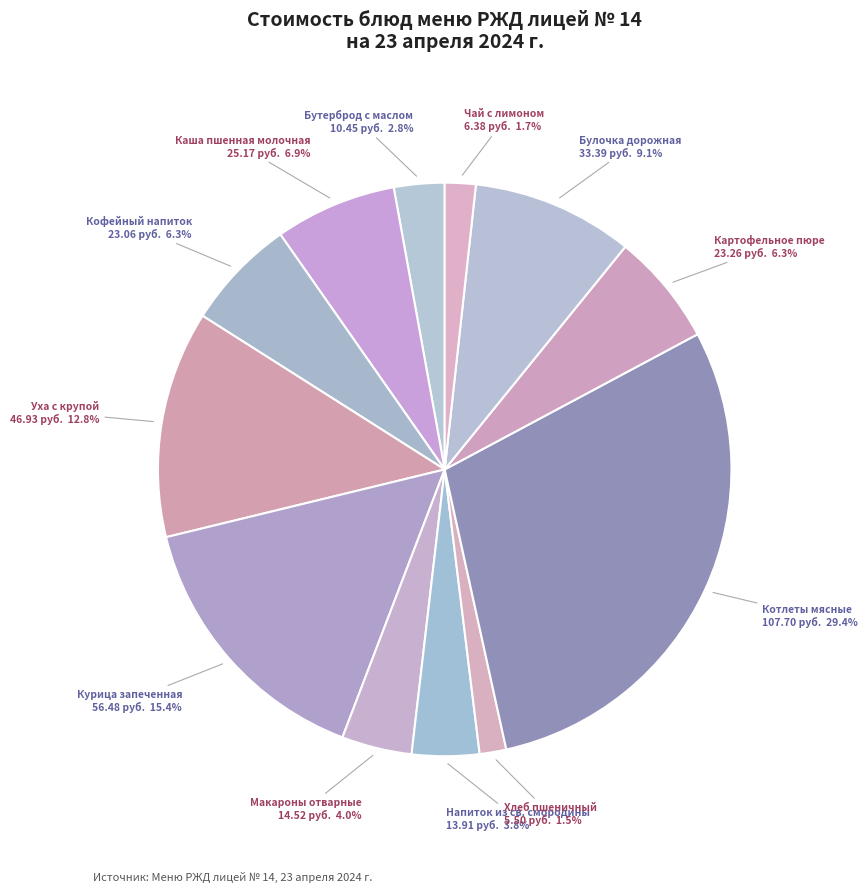

How many segments does this pie chart have?

12